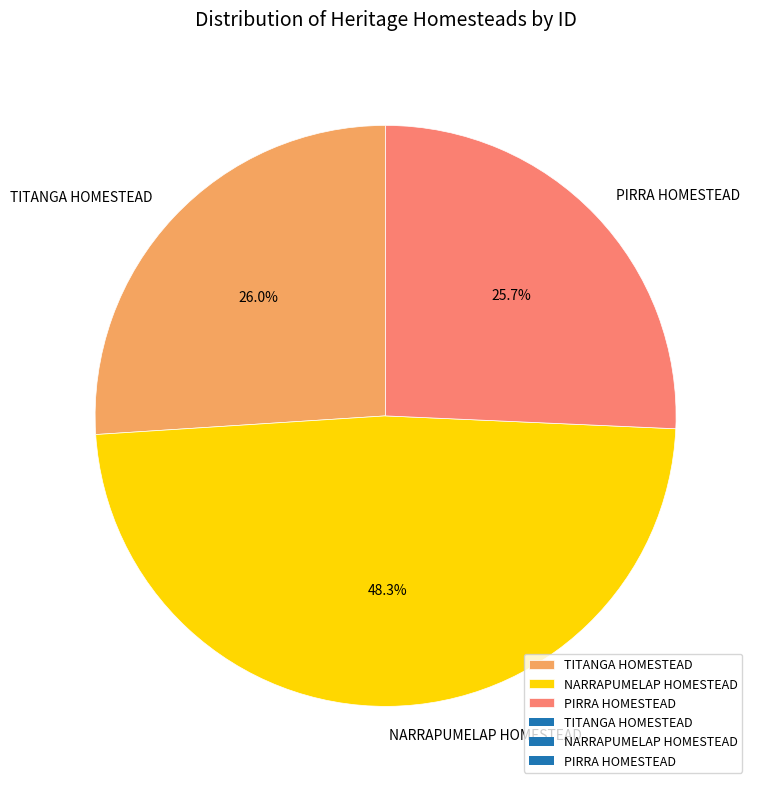

Does NARRAPUMELAP HOMESTEAD represent more than half of the total?

No